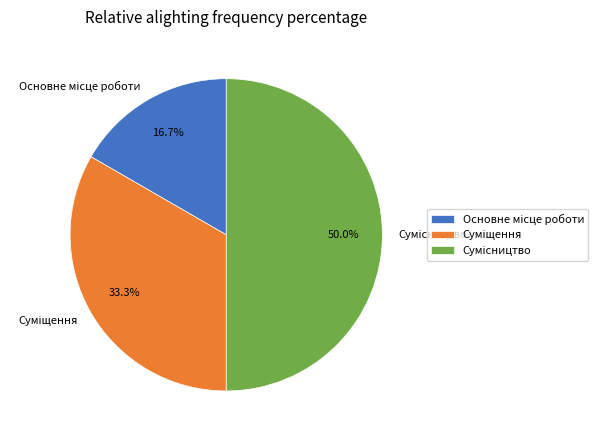

How many segments does this pie chart have?

3